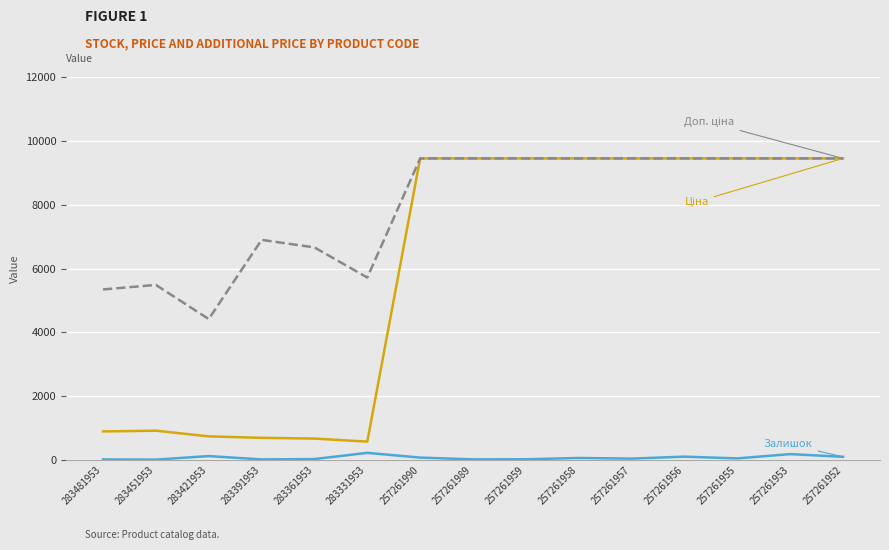

How many lines are shown in the chart?

3